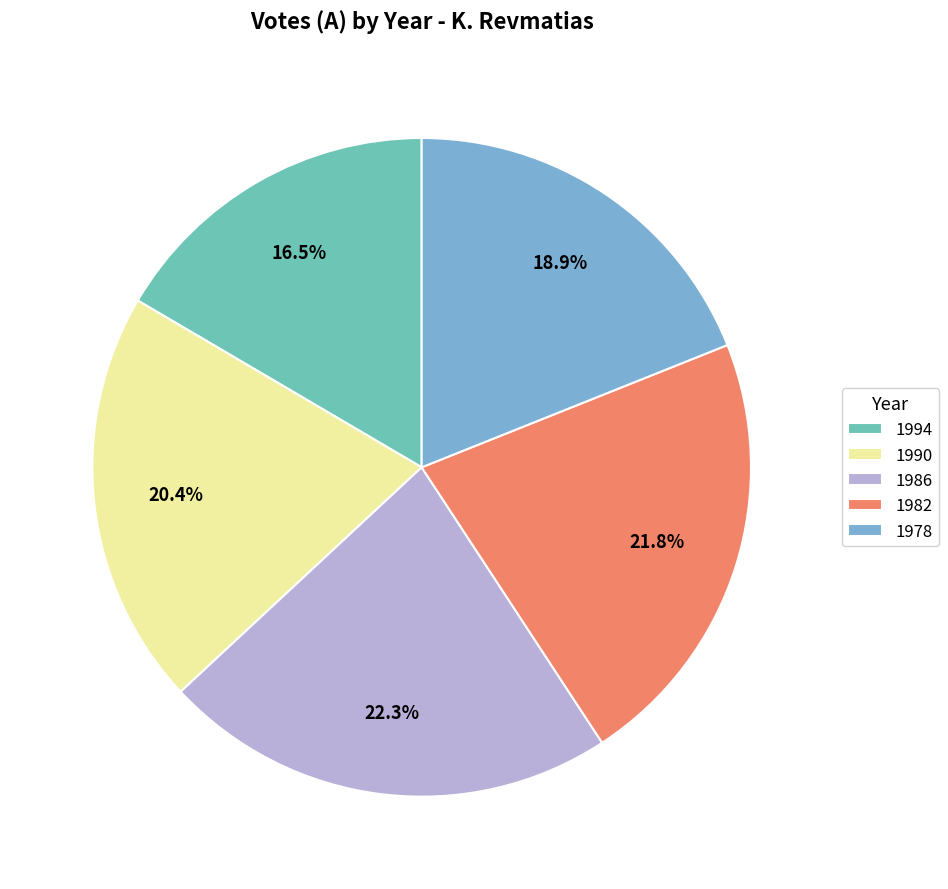

Which slice is the smallest?

1994